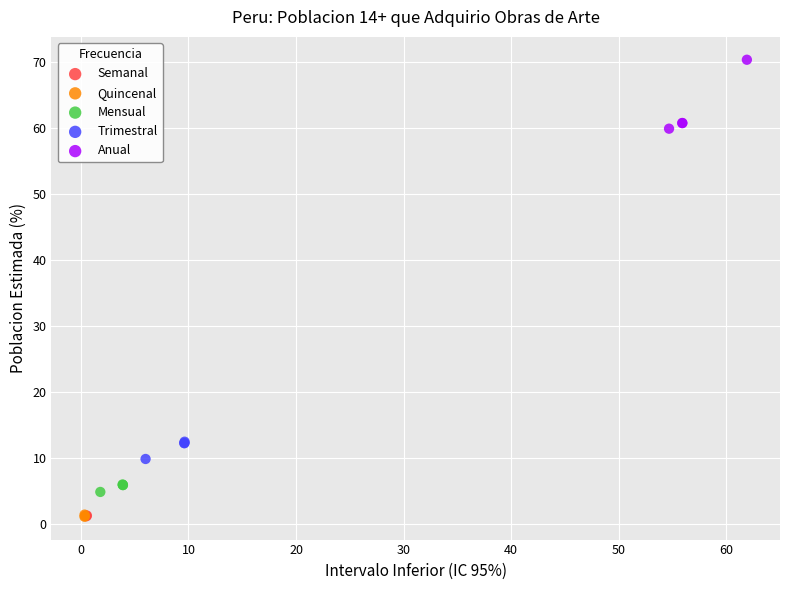

Which series has the largest Y range (max minus min)?

Anual